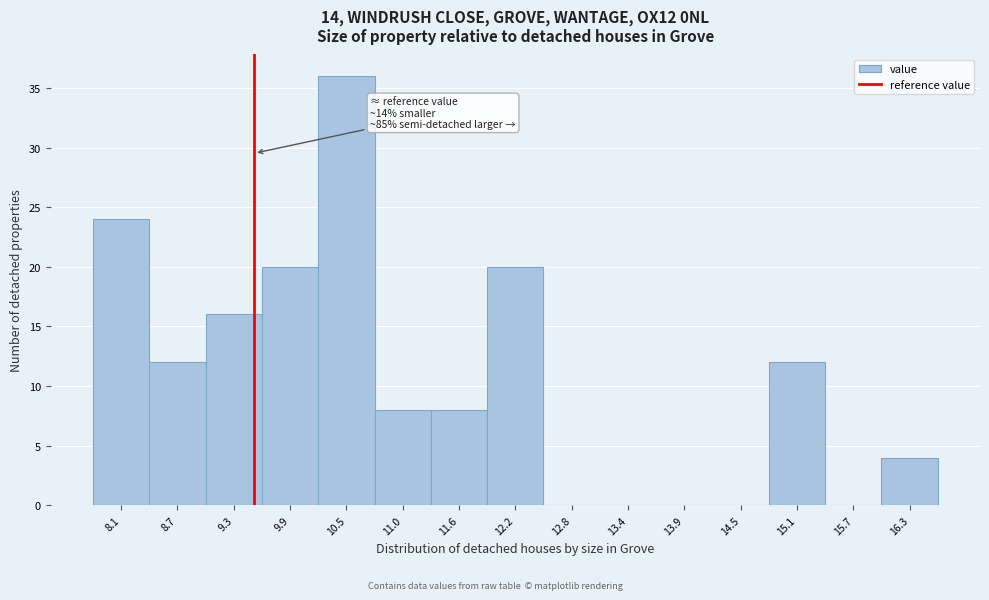

Over which range of the x-axis is the bar tallest?

10.2 to 10.7